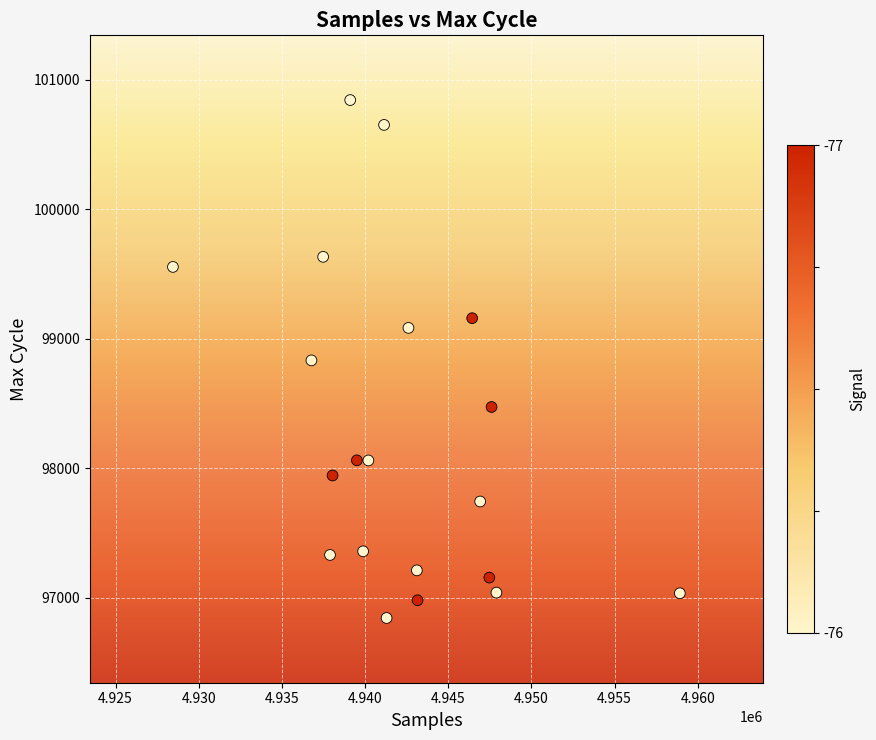

What is the range of X values (max minus min)?

30477